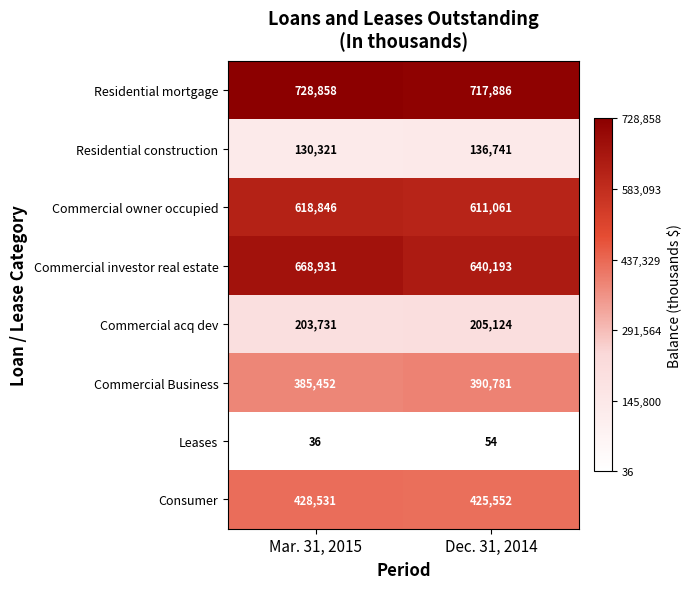

What is the difference between the Residential construction values at Dec. 31, 2014 and Mar. 31, 2015?

6420